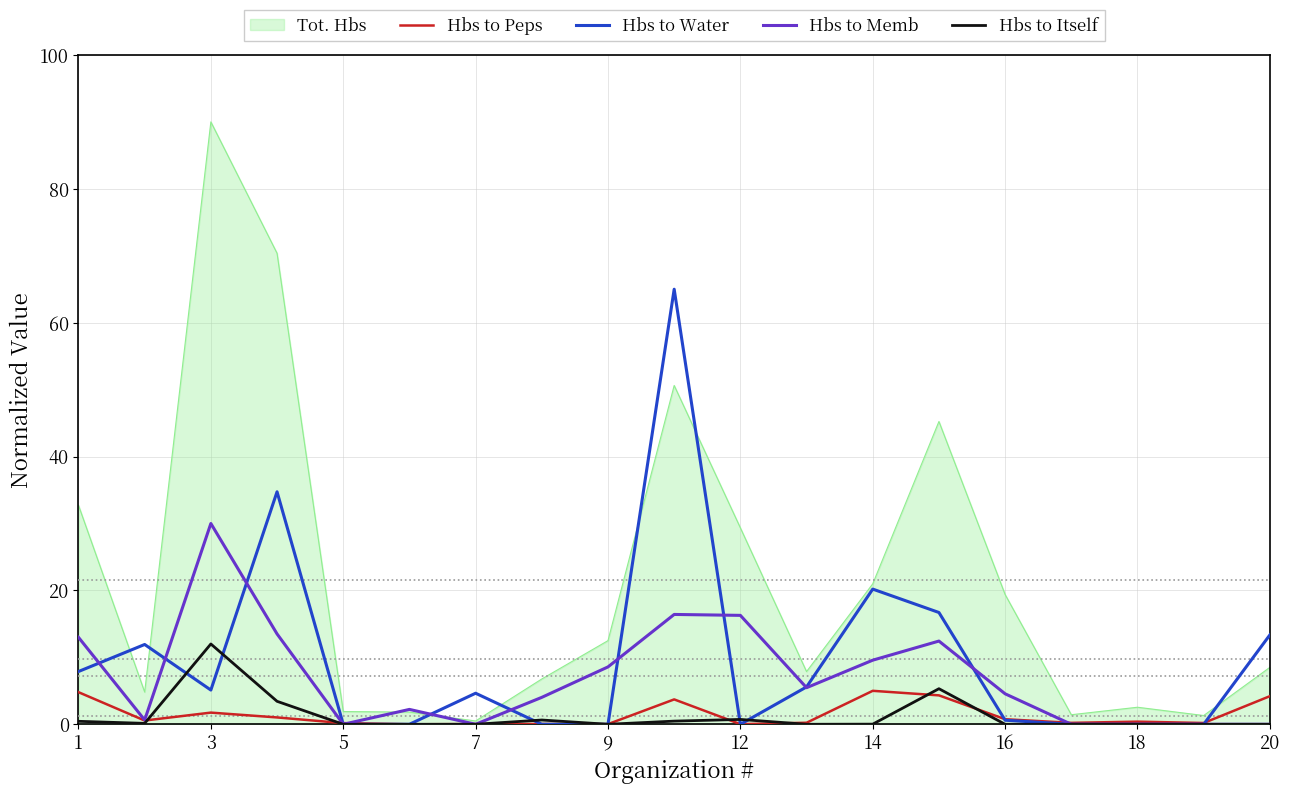

Which series has the widest spread of values?

Tot. Hbs